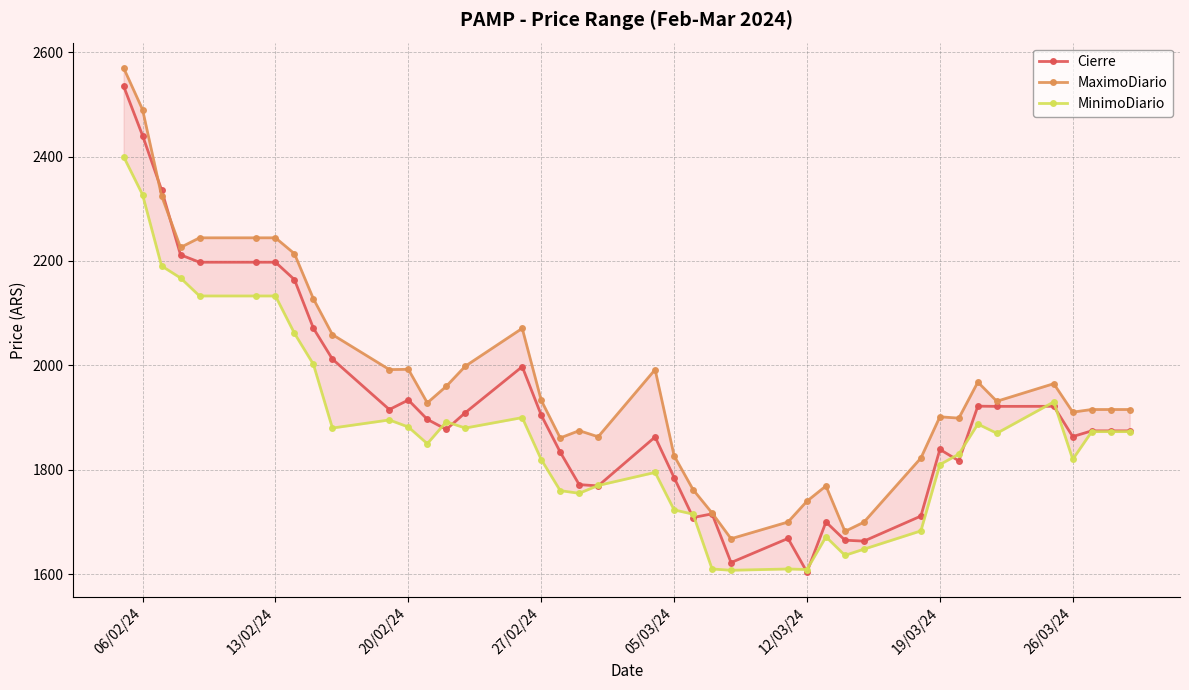

Is it true that Cierre equals 2197.7 at 13/02/24?

True